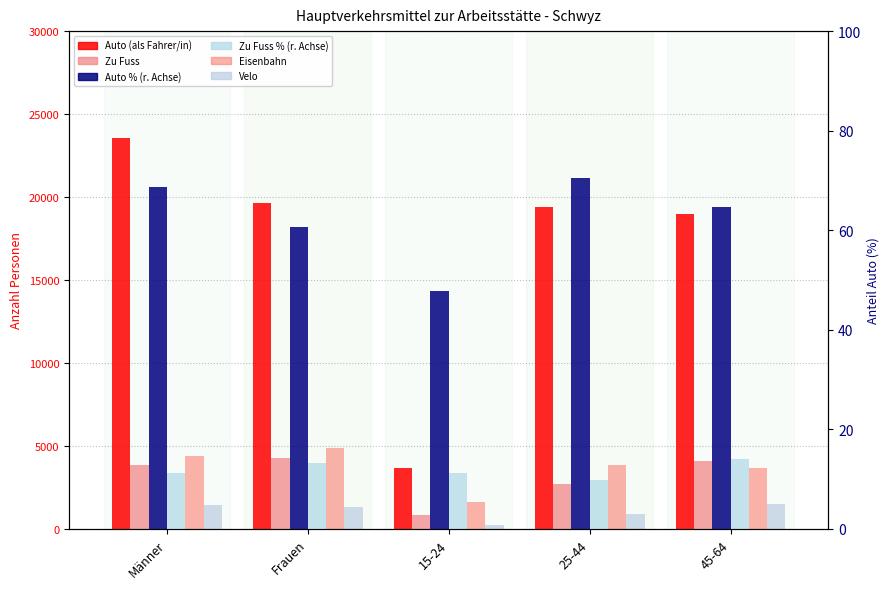

Where does the Auto (als Fahrer/in) series first go above 19418?

Männer